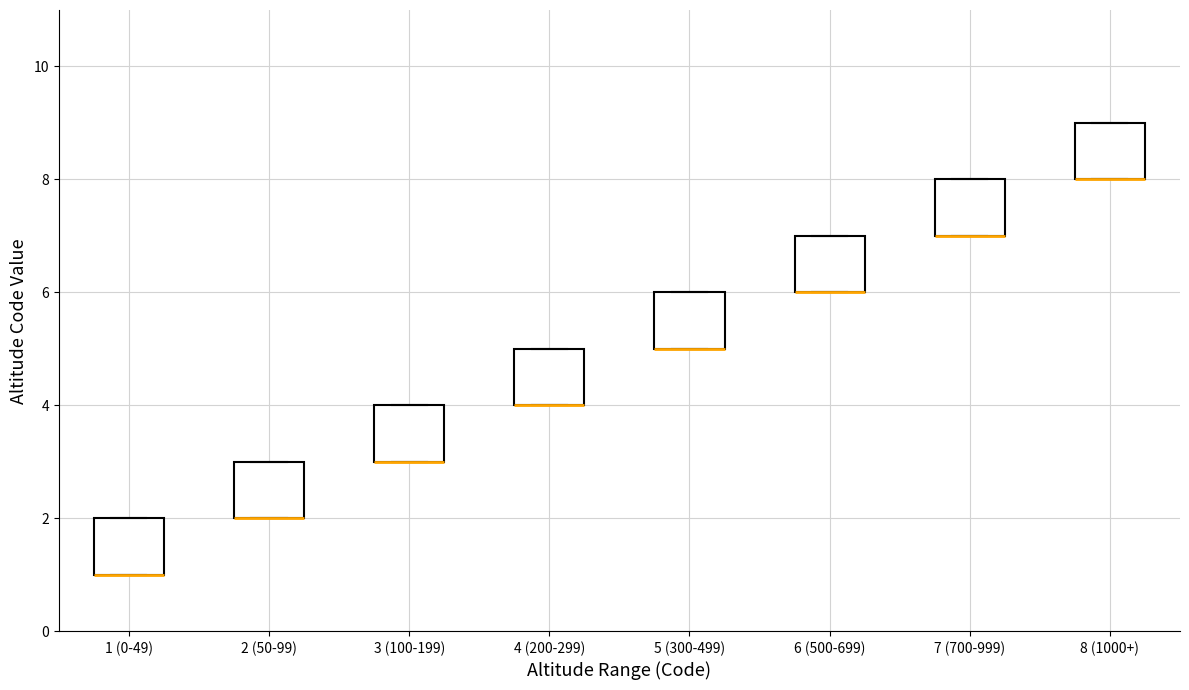

Where is the lower edge of the box for 5 (300-499) on the y-axis? The values are not printed on the chart, so give them approximately, as read against the axis.

5